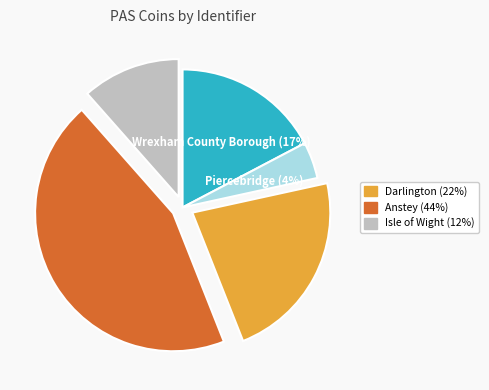

How many slices are in this pie chart?

5